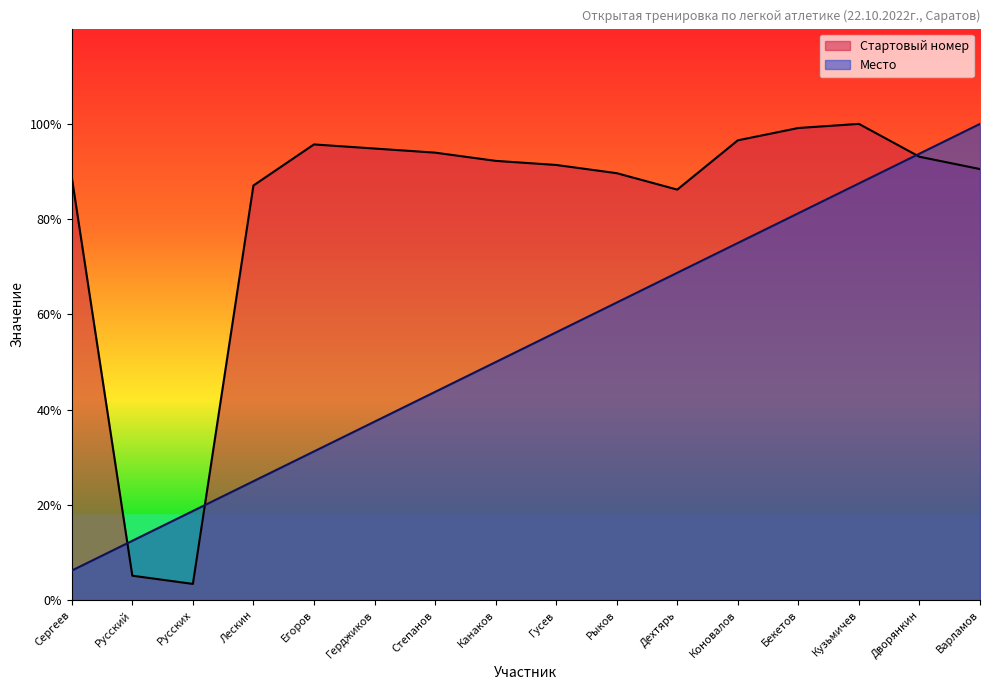

What is the minimum value shown in the chart?

3.4